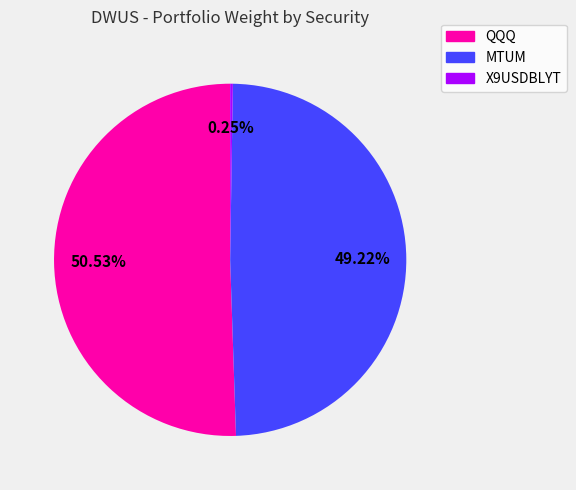

What is the ratio of the value at MTUM to the value at QQQ?

1.0